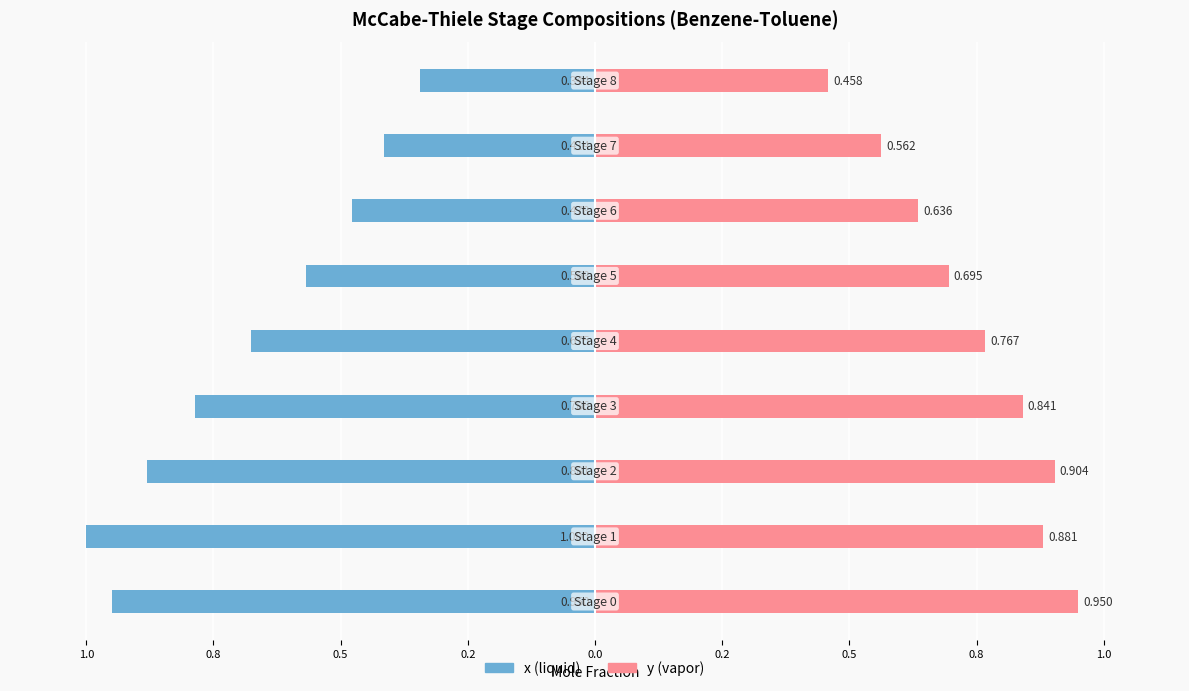

What value does the y (vapor) series have at 0.2?

0.8